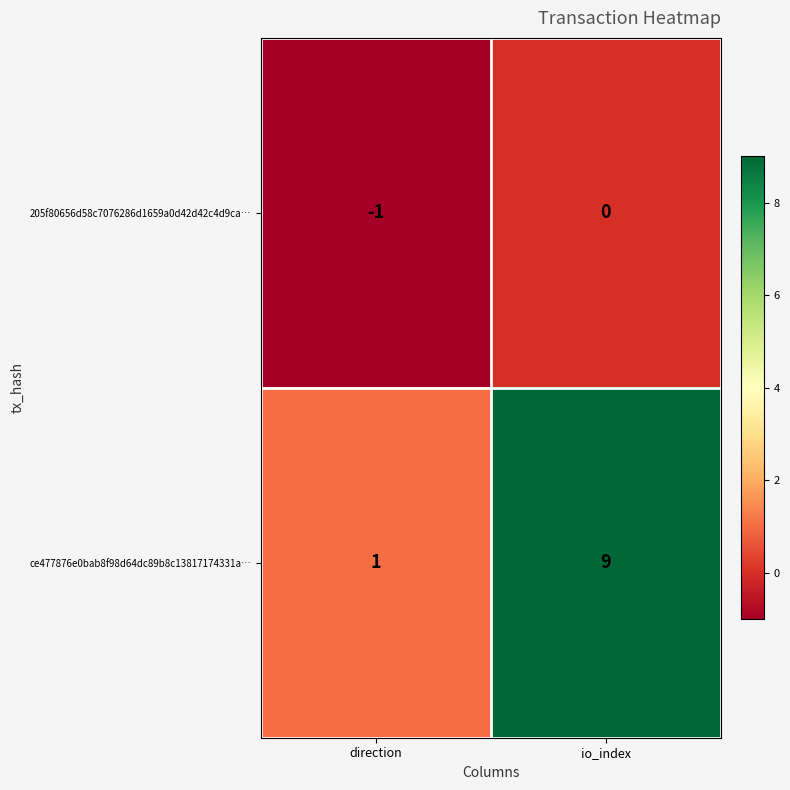

What value does the ce477876e0bab8f98d64dc89b8c13817174331a… series have at io_index?

9